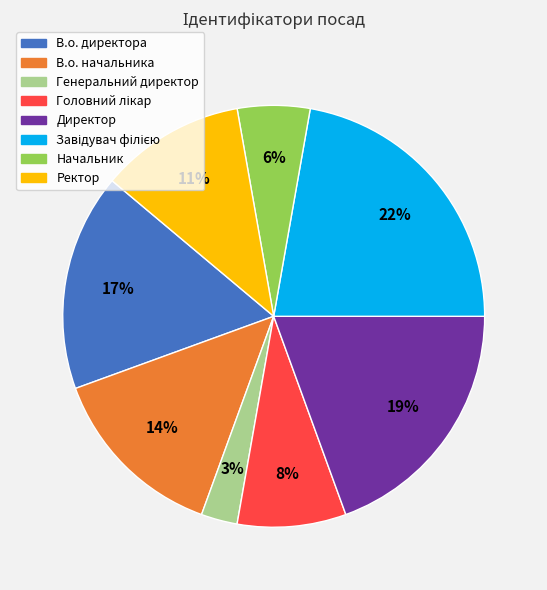

The Ректор slice represents 1% of the pie. True or false?

False